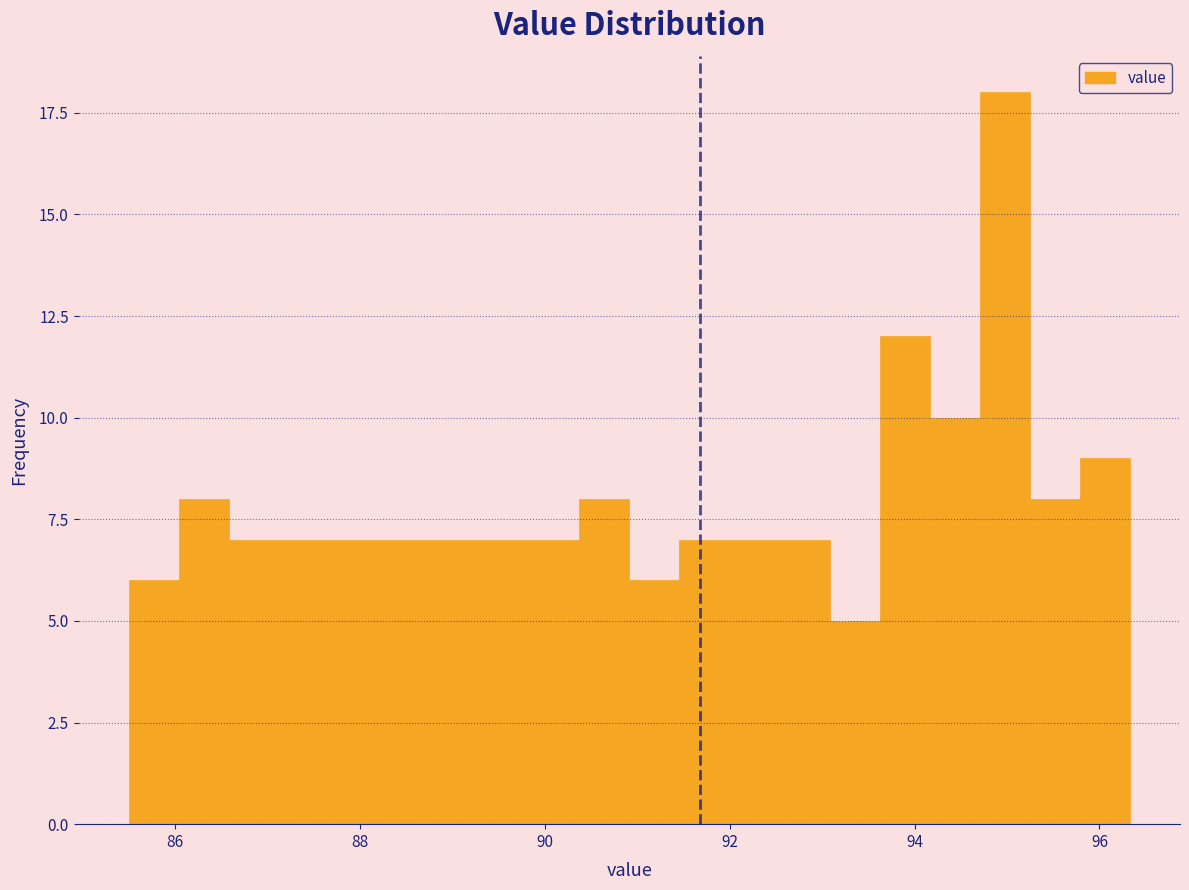

Around what value on the x-axis is the tallest bar? Give the approximate position of its centre, as read against the axis.

95.0